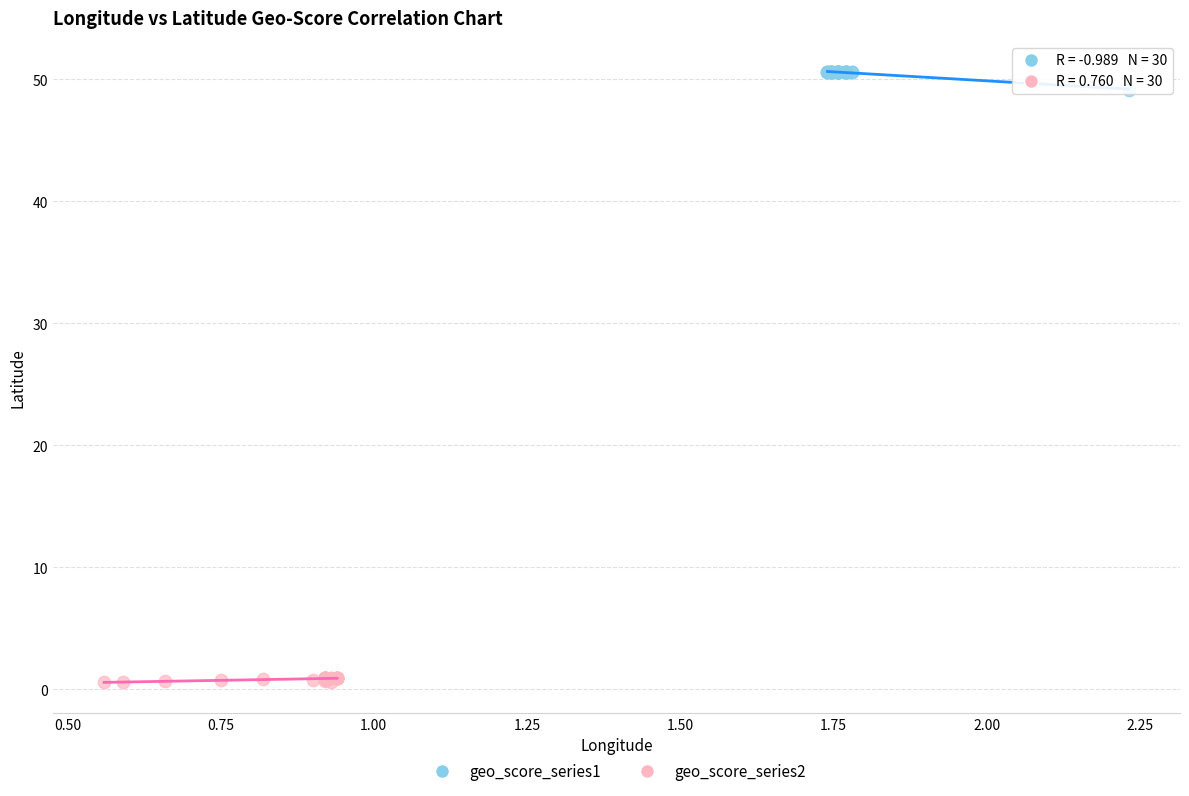

Which series reaches the minimum Y coordinate?

geo_score_series2